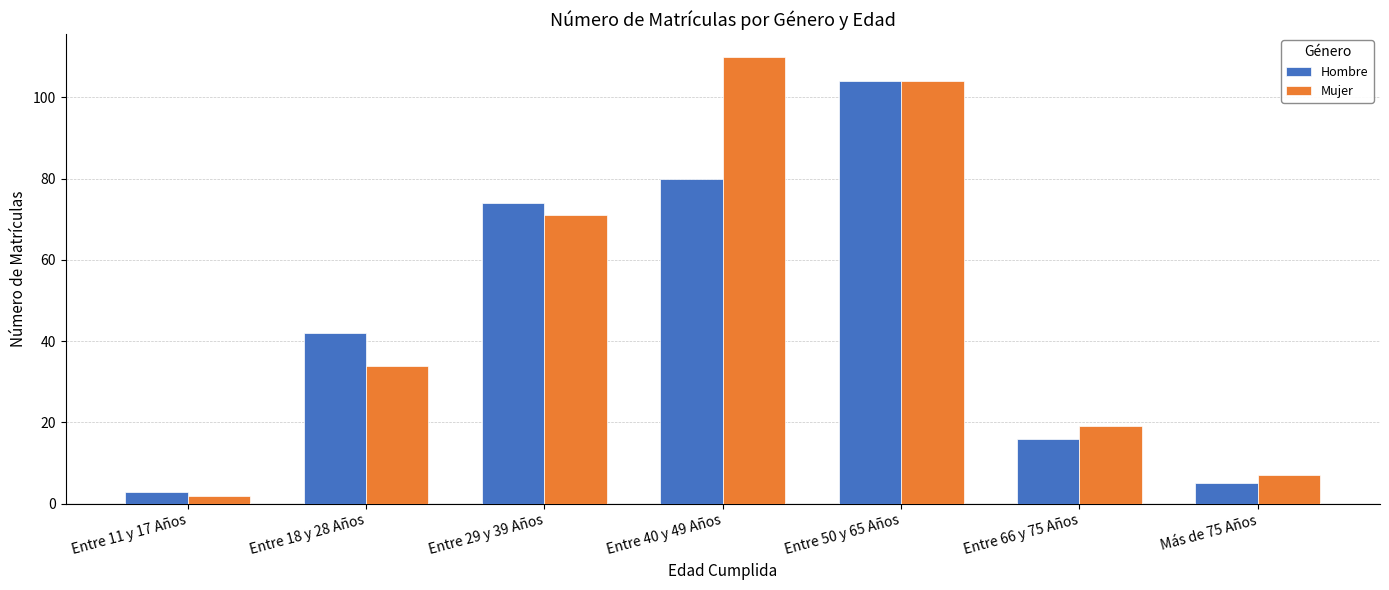

What are all the series names shown in the legend?

Hombre, Mujer